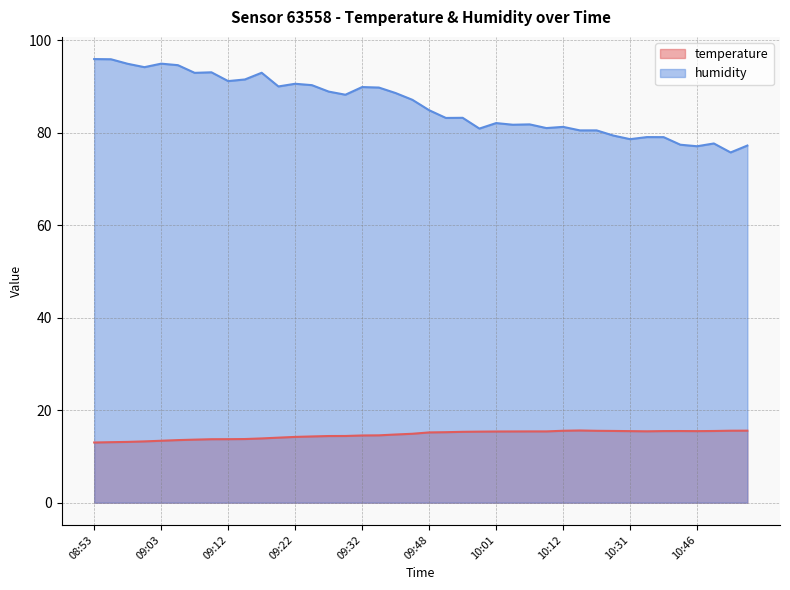

How many data points in humidity are above 87?

20